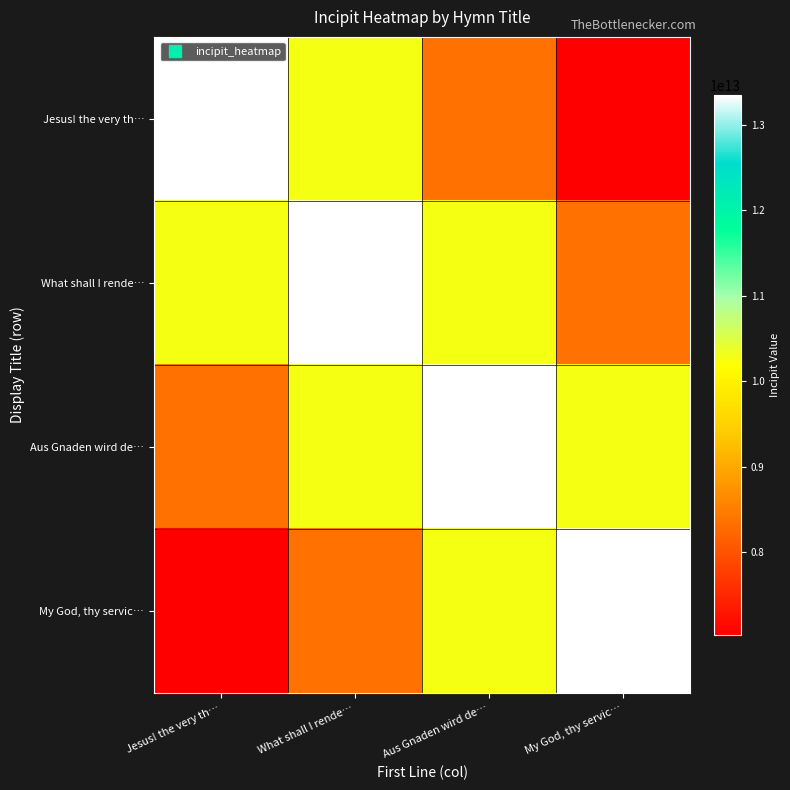

What is the spread (max minus min) of values at Aus Gnaden wird de…?

5007454633561.9